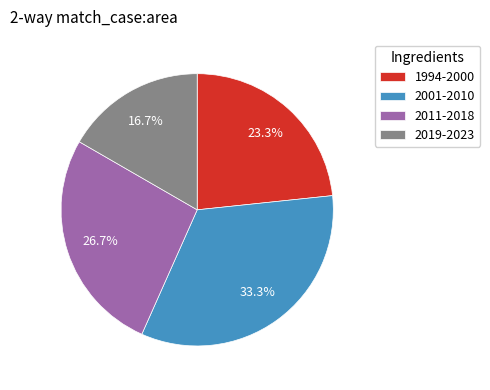

Is there any slice that represents more than half of the pie?

No